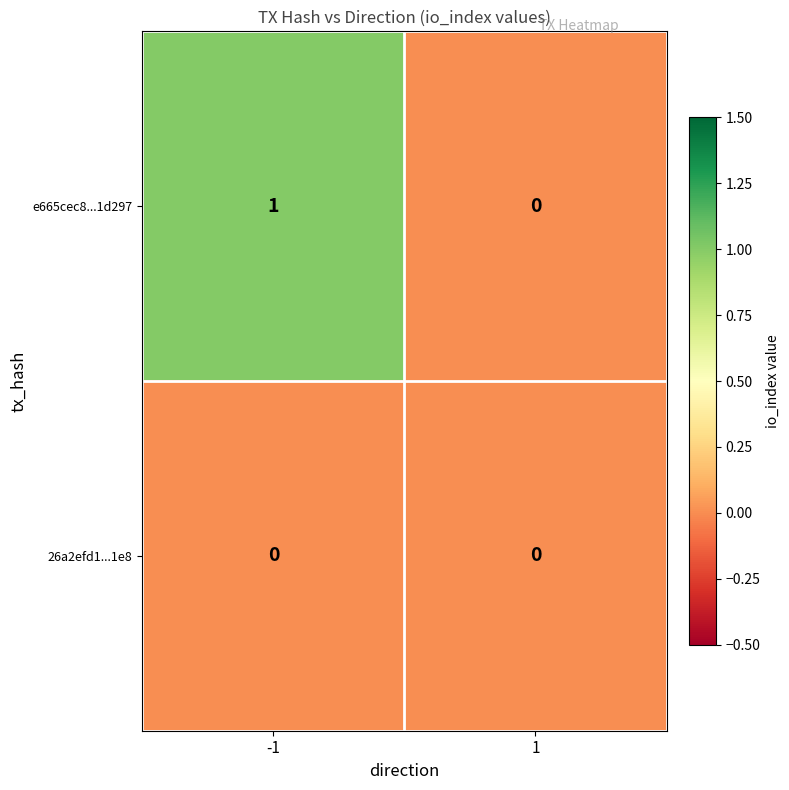

Which series has the largest total across all categories?

e665cec8...1d297